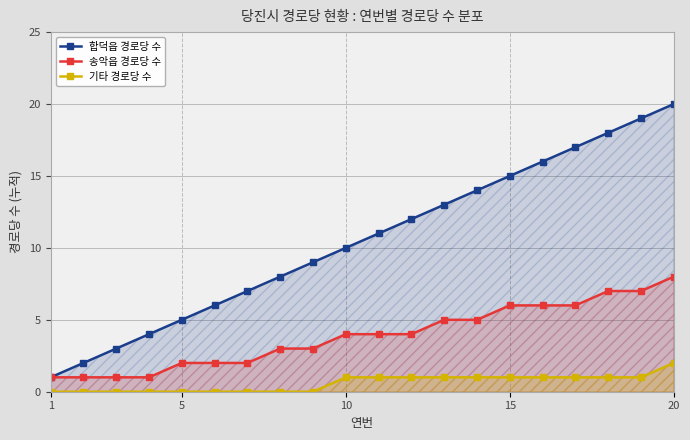

True or false: 송악읍 경로당 수 and 합덕읍 경로당 수 intersect in this chart.

False